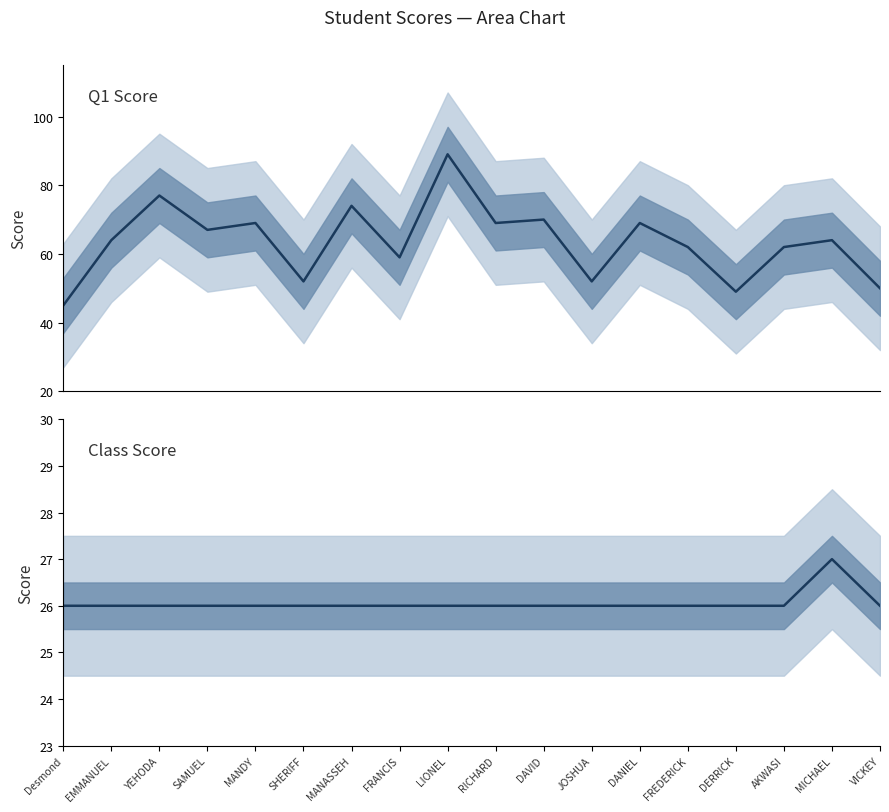

What is the difference between the maximum and minimum values in the Q1 Score series?

44